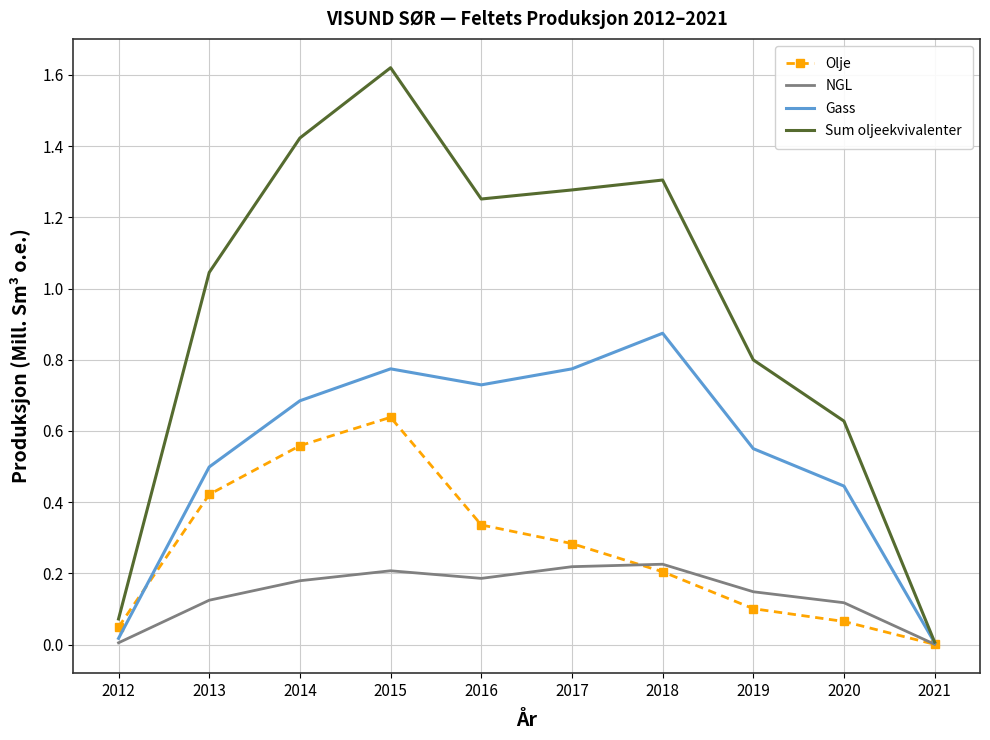

Where does the Sum oljeekvivalenter series first go above 1?

2013